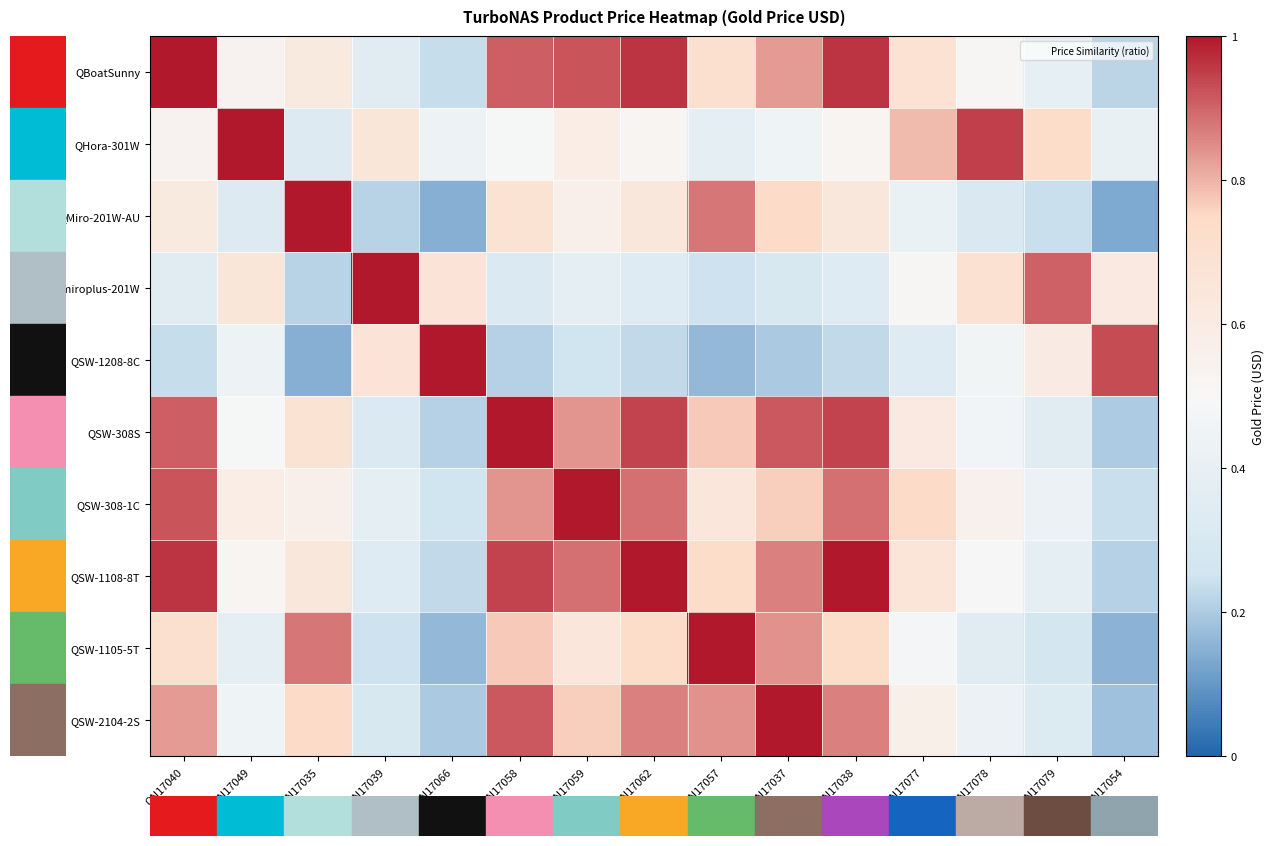

Rank the series by their maximum value, from lowest to highest.

QBoatSunny, QHora-301W, QMiro-201W-AU, Qmiroplus-201W, QSW-1208-8C, QSW-308S, QSW-308-1C, QSW-1108-8T, QSW-1105-5T, QSW-2104-2S